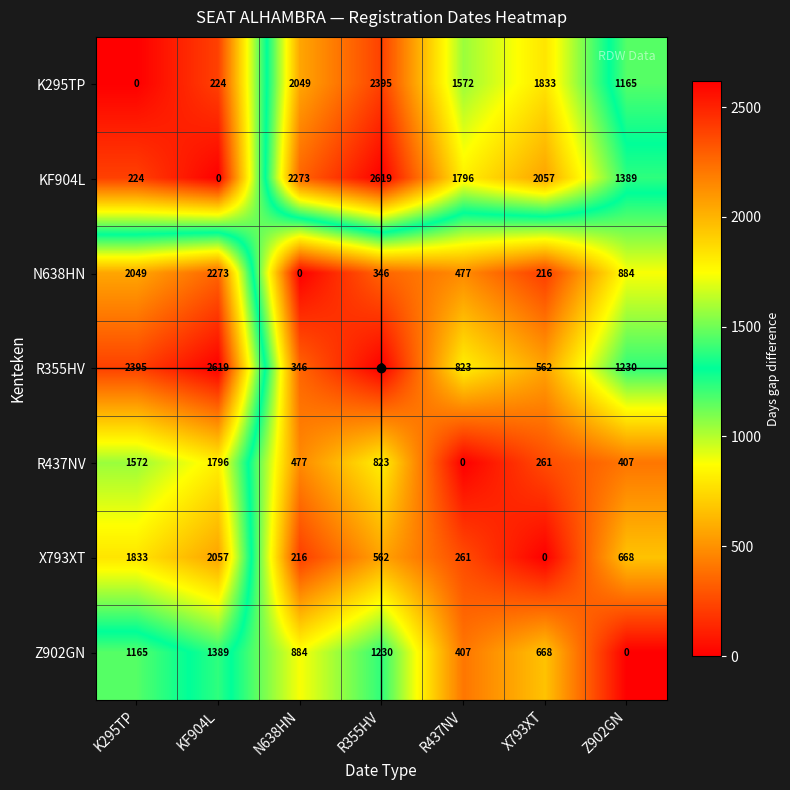

What is the sum of the R355HV values at K295TP and KF904L?

5014